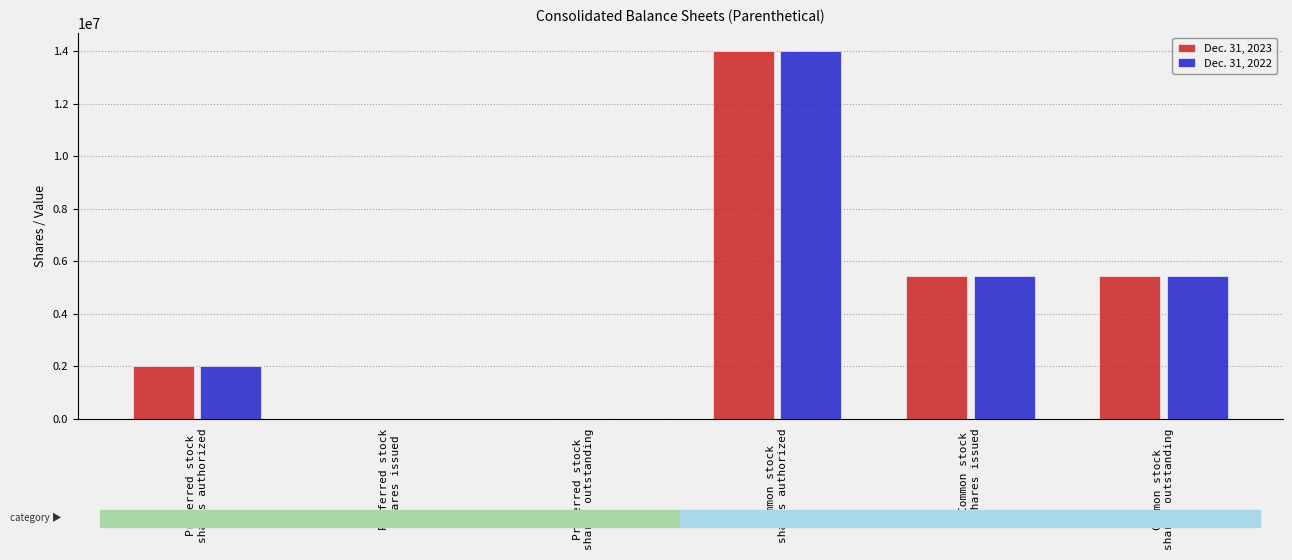

Which category has the lowest value in the Dec. 31, 2022 series?

Preferred stock
shares issued